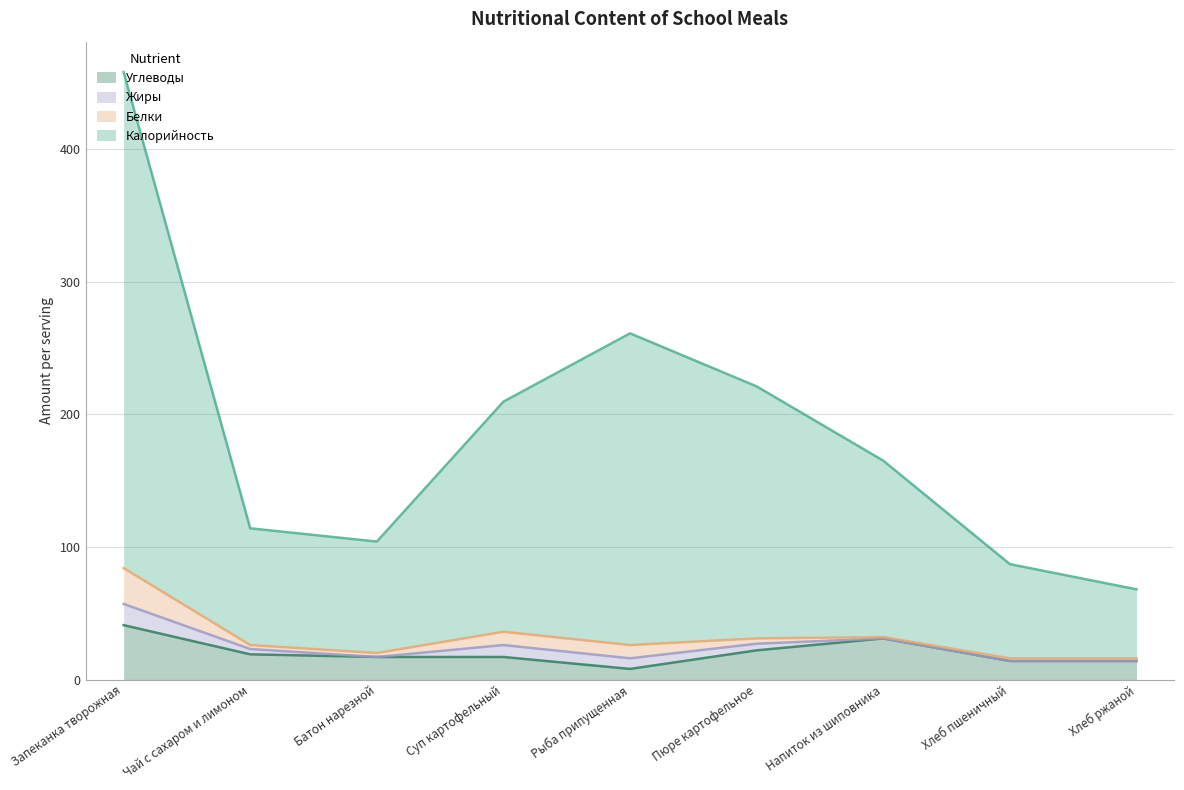

What is the highest value of the Углеводы series?

41.0